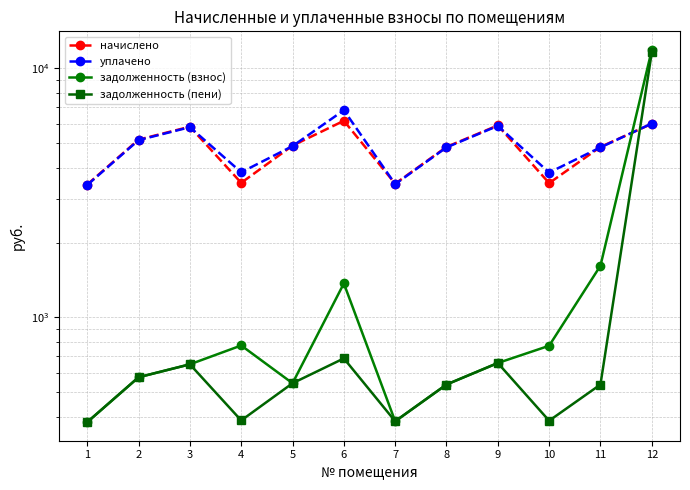

How many intersections are there between задолженность (взнос) and уплачено?

1